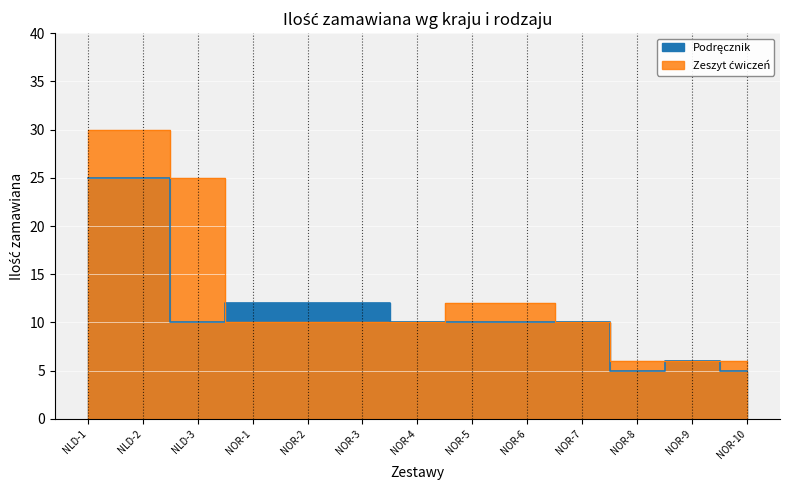

What is the label of the 5th point from the right?

NOR-6